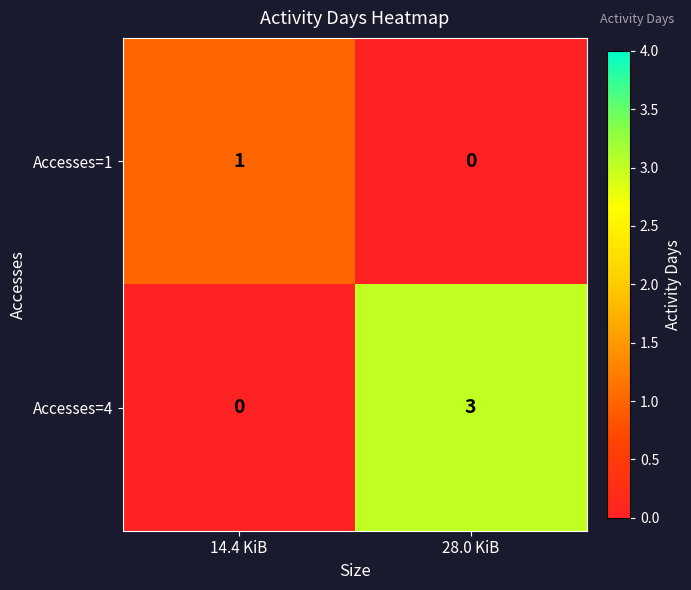

Reading left to right, what are all the values shown in this chart?

Accesses=1: 1	0
Accesses=4: 0	3